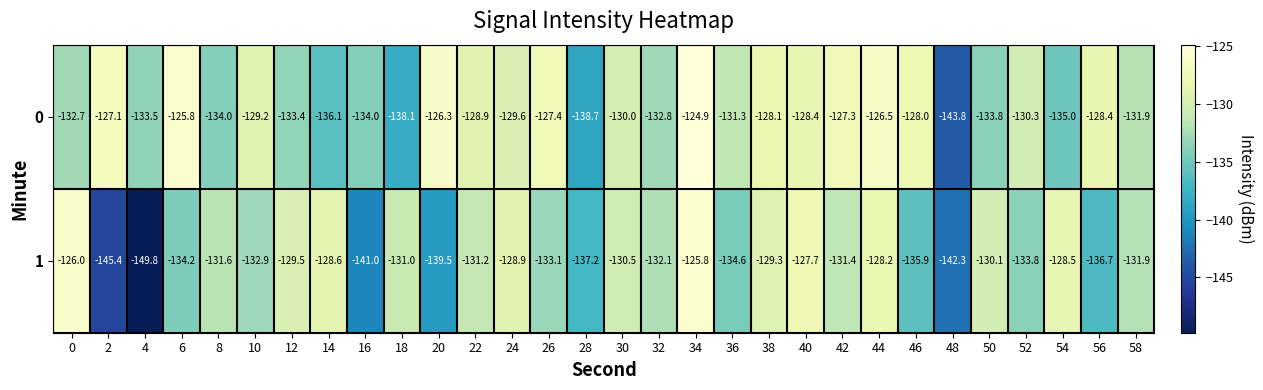

What is the difference between the 1 values at 46 and 30?

5.4